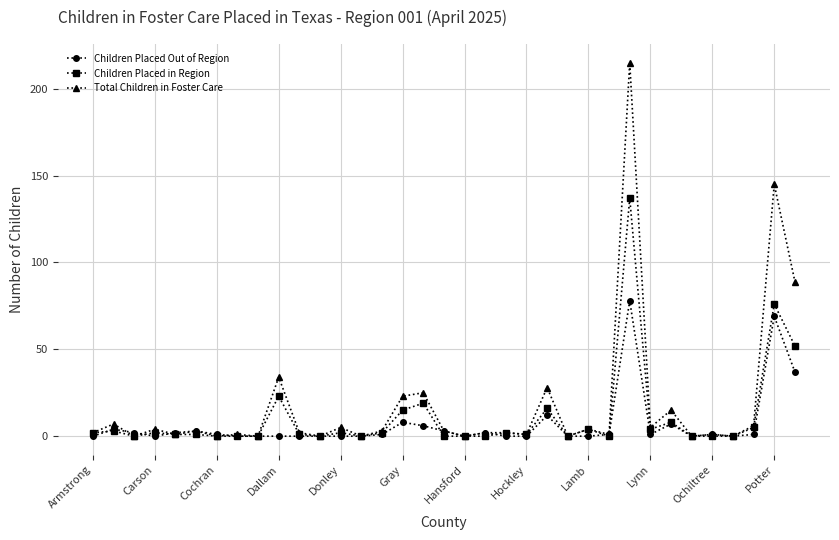

In Total Children in Foster Care, how many points are lower than both neighbors (excluding endpoints)?

13